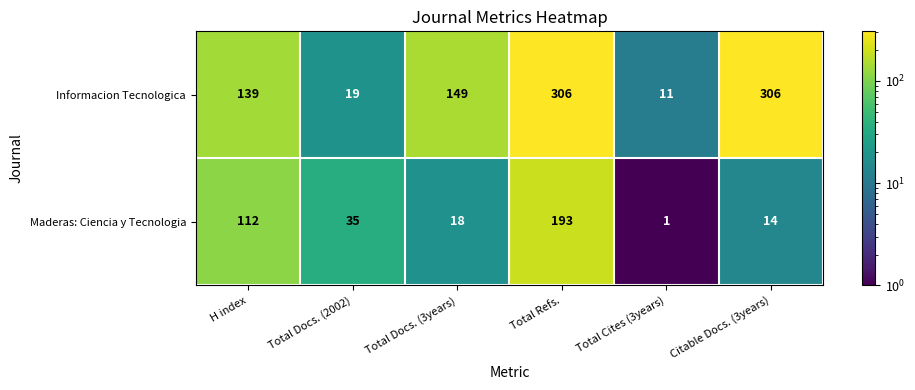

What value does the Maderas: Ciencia y Tecnologia series have at Total Refs., to the nearest 10?

190